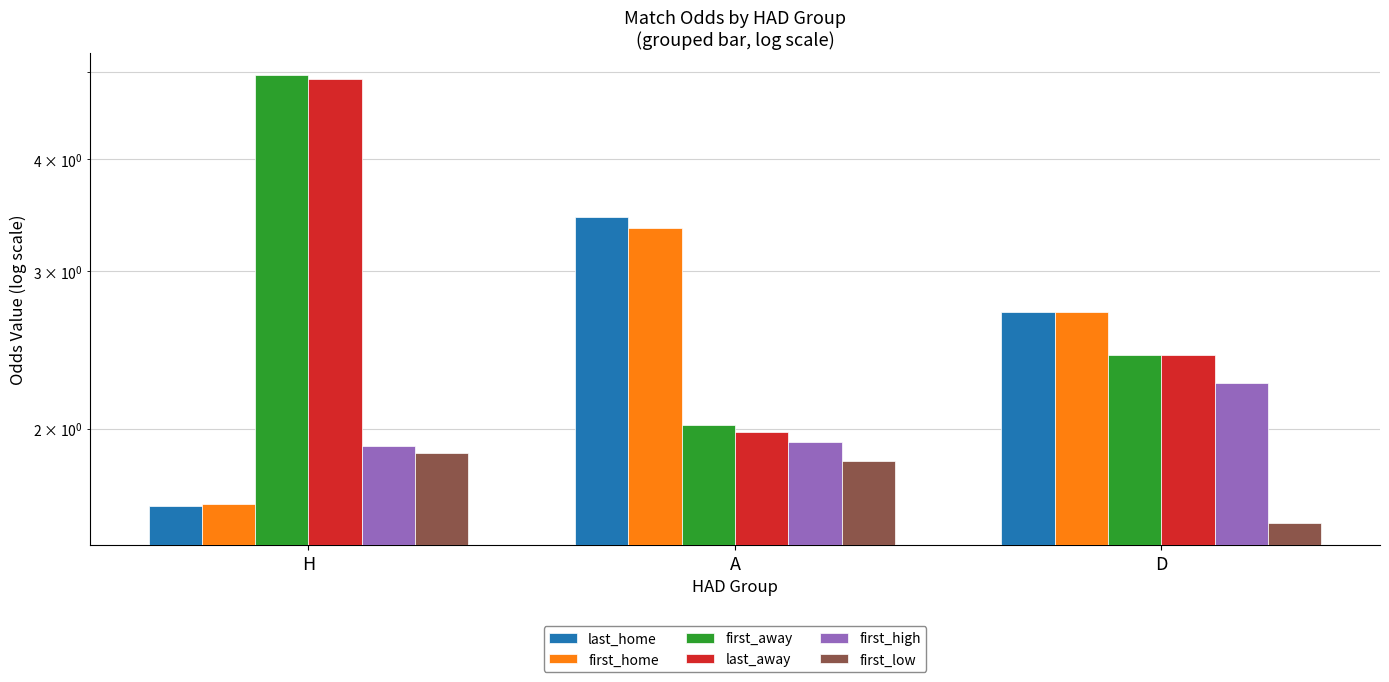

True or false: first_away has a value of 4.0 at D.

False